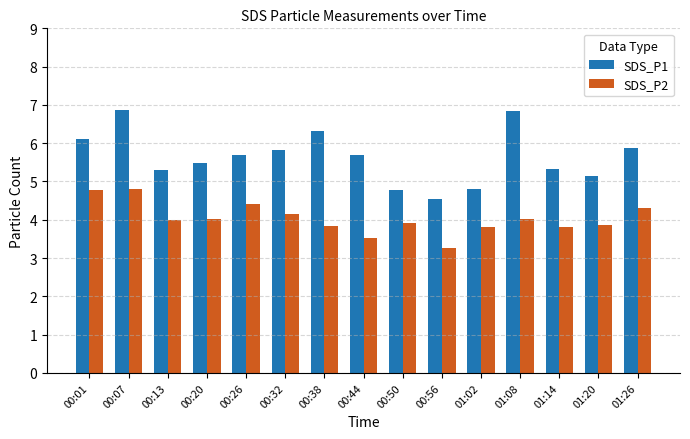

Which category has the lowest value across all series?

00:56